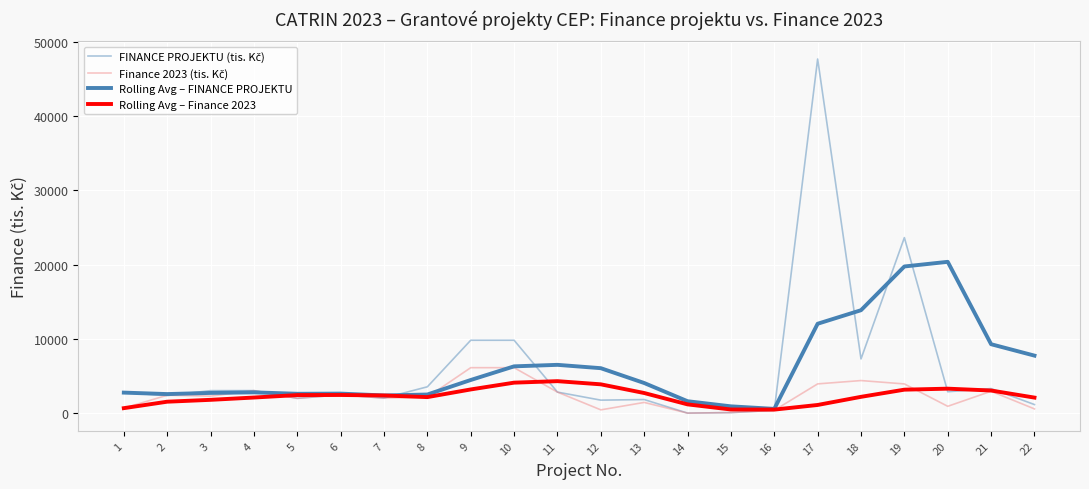

Does the chart have visible grid lines?

Yes